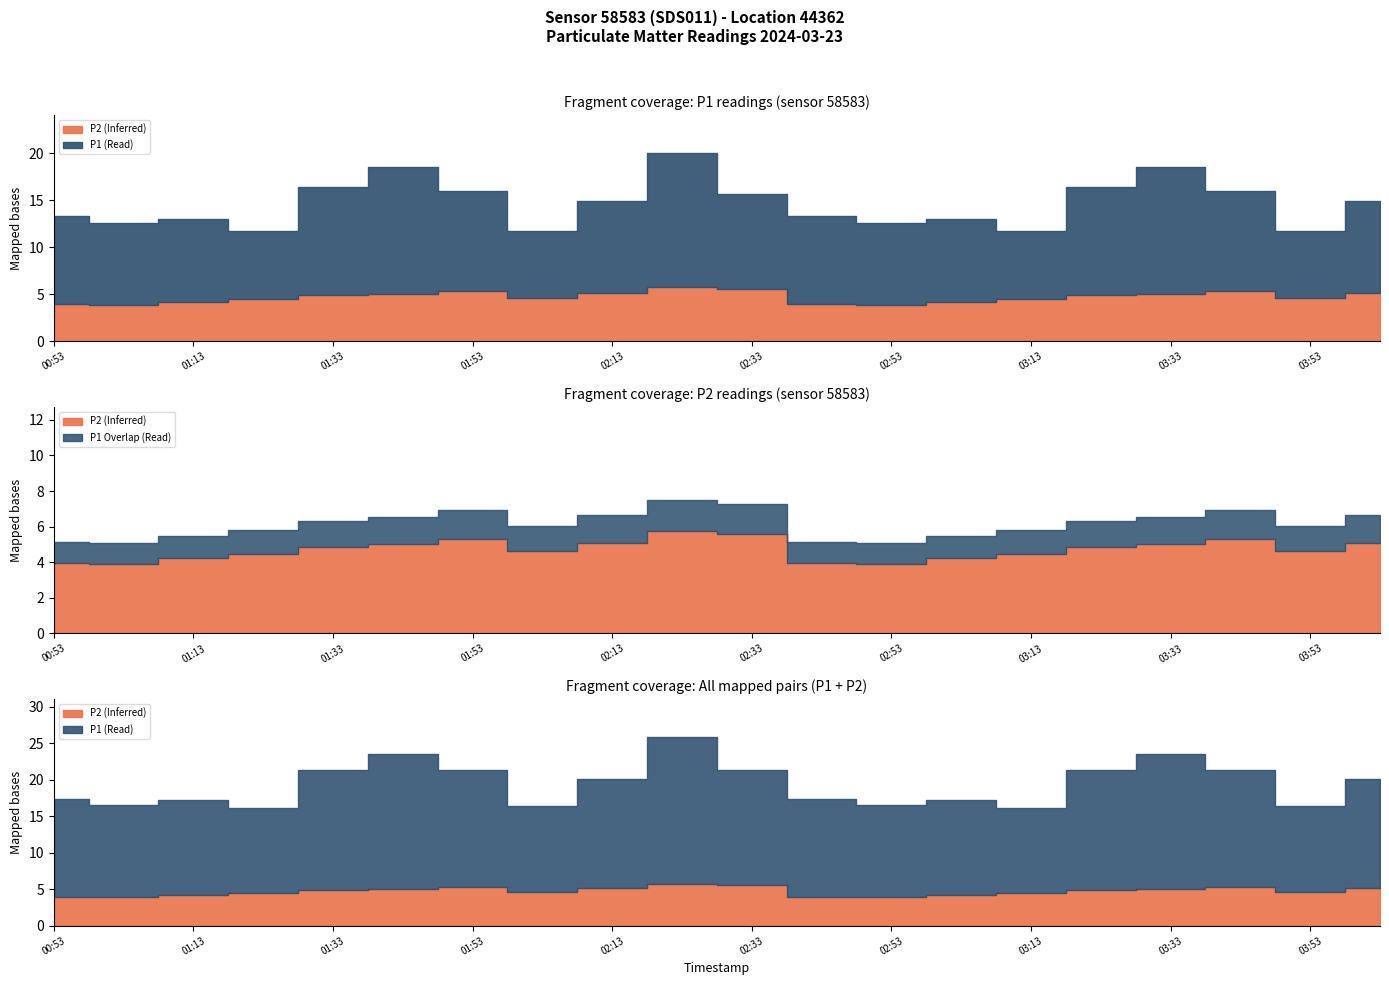

List the series in order of their peak value, lowest first.

P2, P1